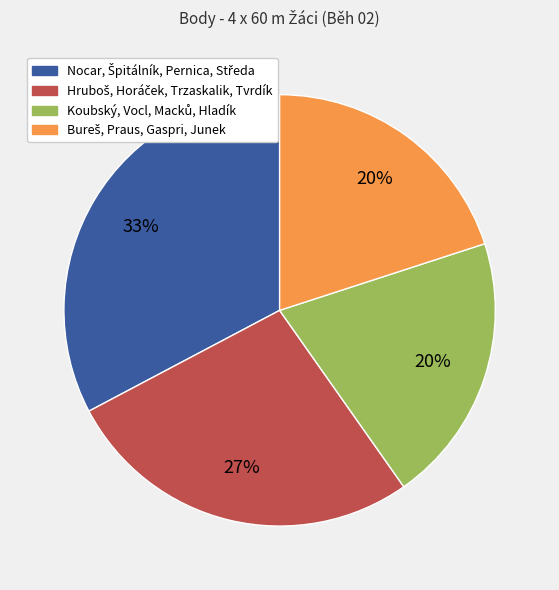

Does any single category account for the majority?

No